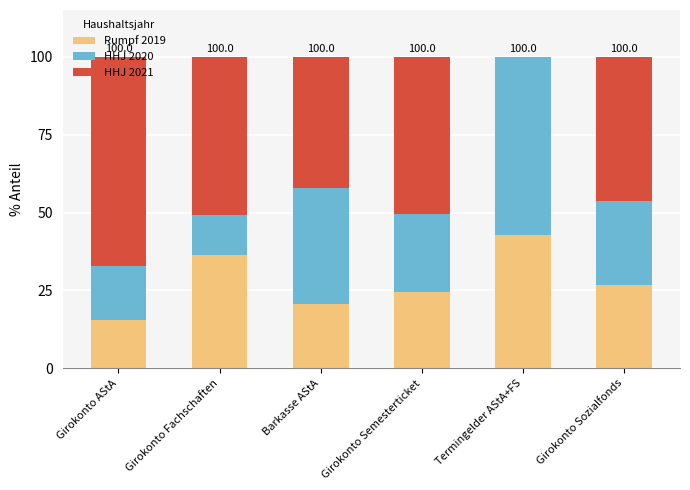

The Rumpf 2019 series shows 20.5 at Barkasse AStA. True or false?

True